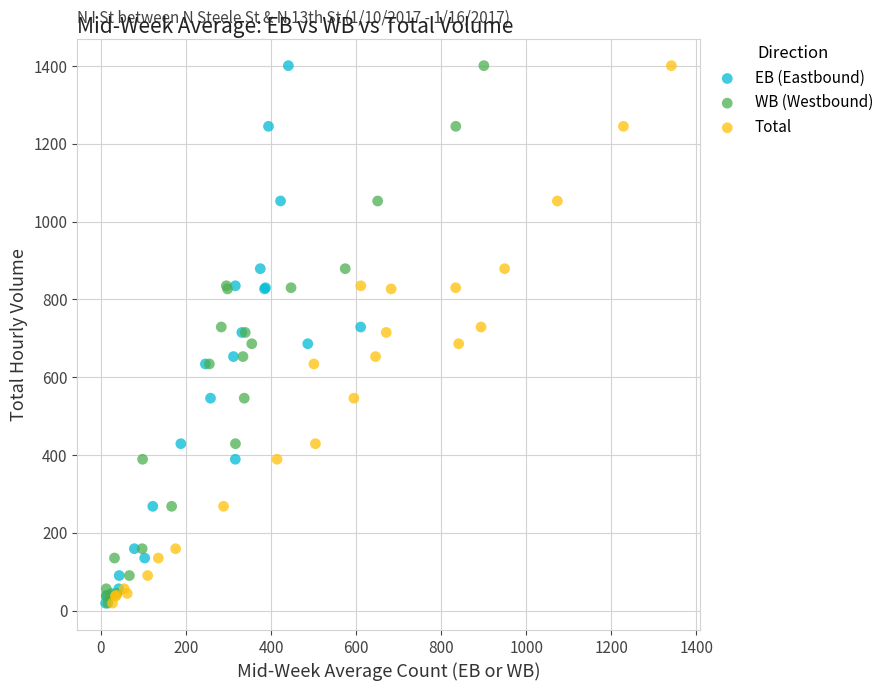

What are all the series names shown in the legend?

EB (Eastbound), WB (Westbound), Total